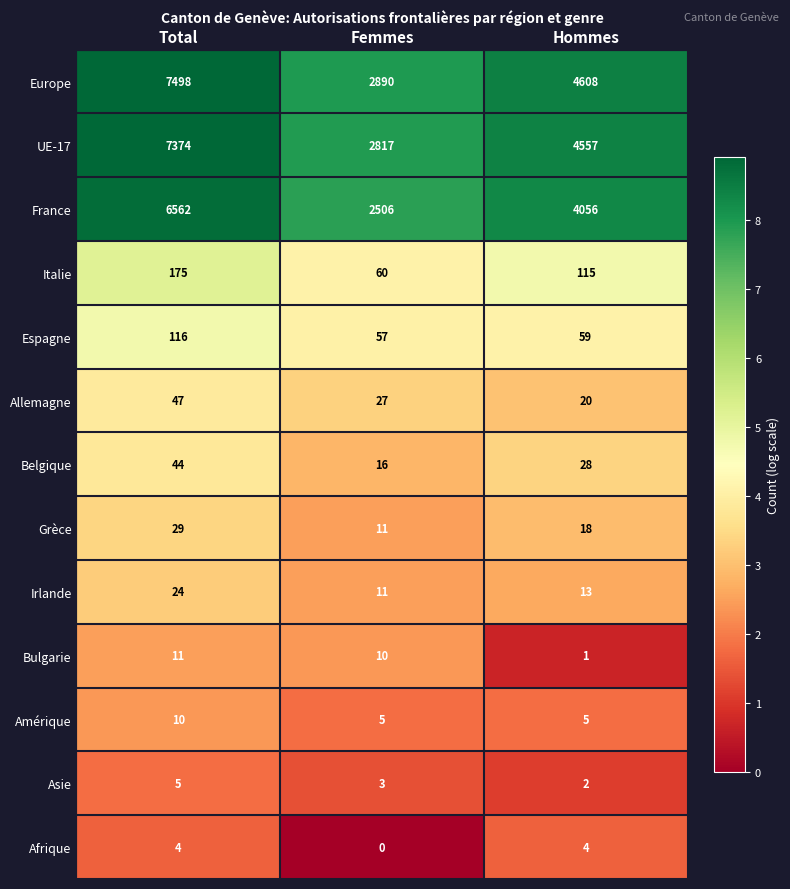

At which category is the sum across all series the highest?

Total